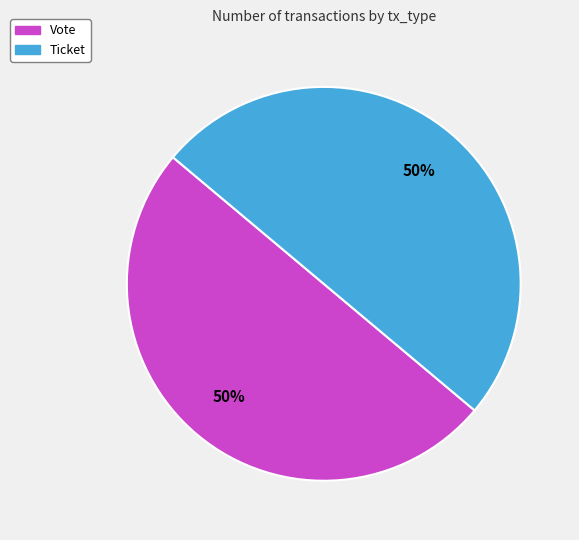

Is the sum of Ticket and Vote greater than half?

Yes